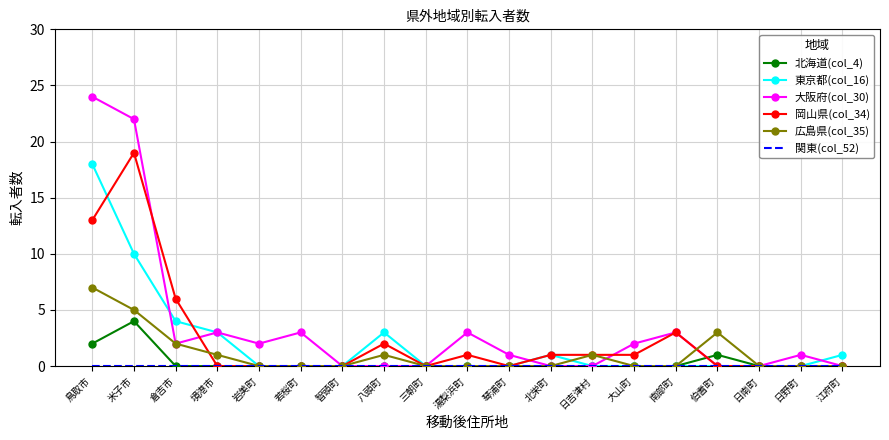

What is the highest value of the 北海道(col_4) series?

4